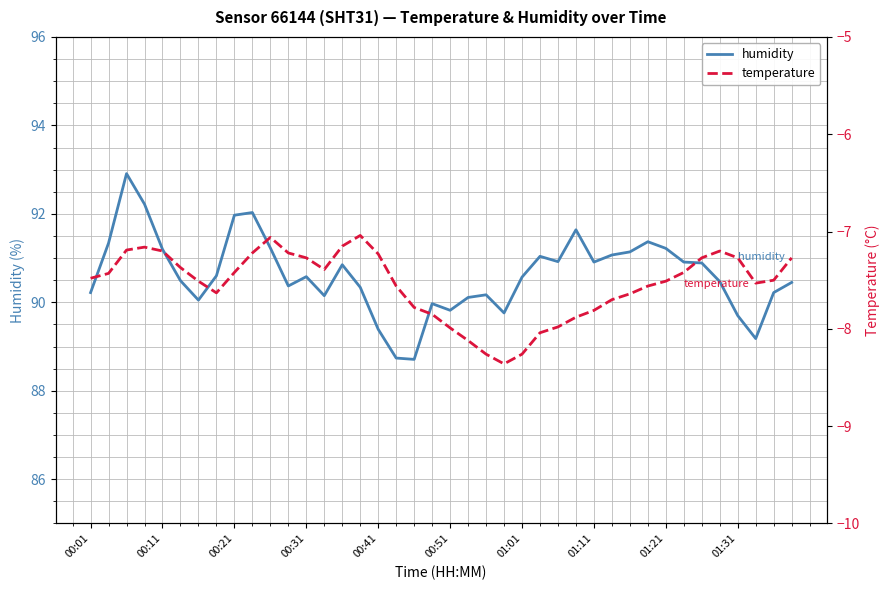

Which series has the largest range (max minus min)?

humidity